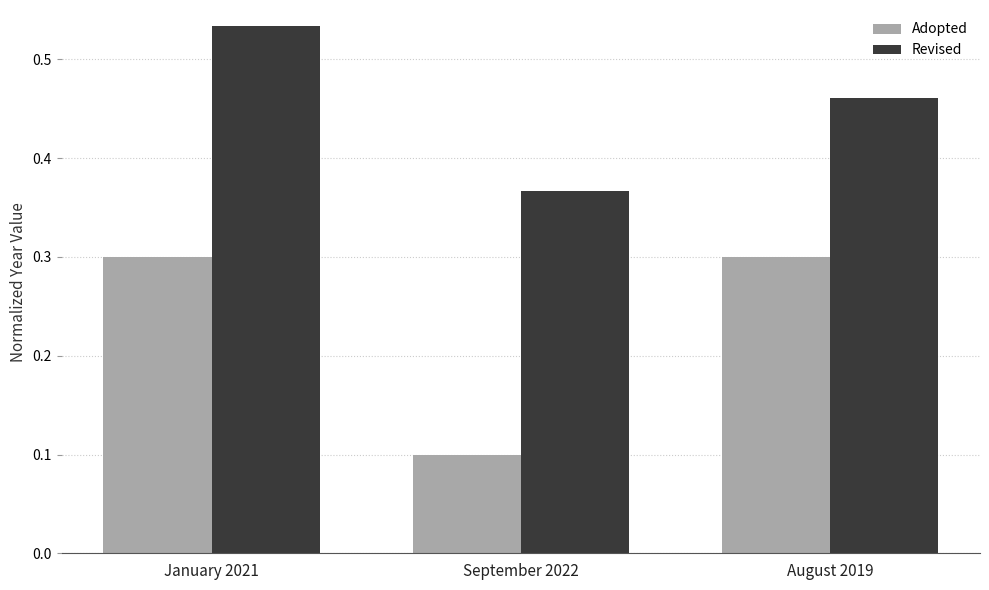

The Revised series shows 0.8 at January 2021. True or false?

False